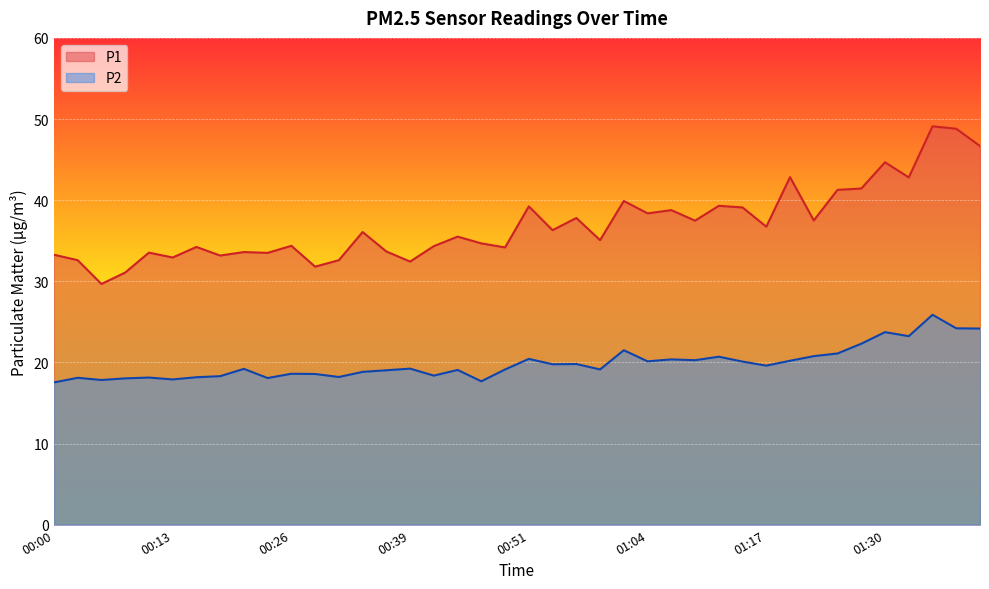

How many series are shown in this chart?

2